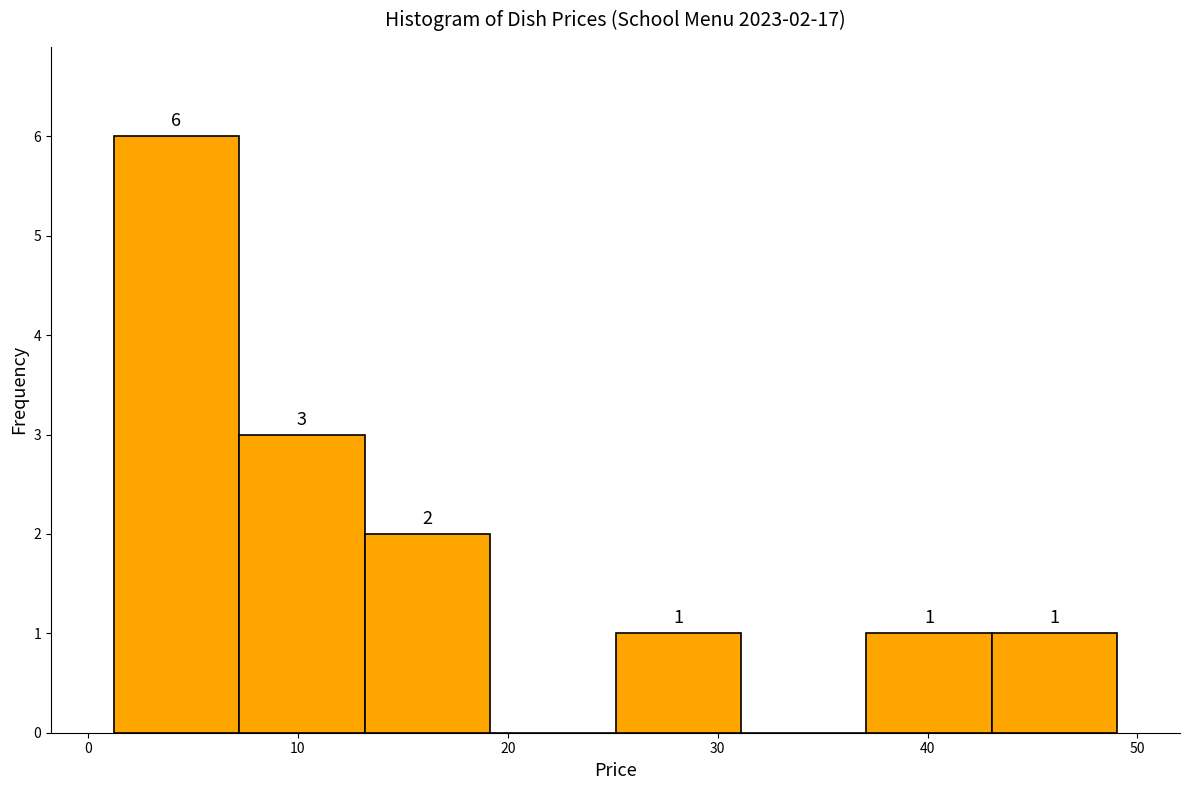

Over which range of the x-axis is the bar tallest?

1 to 7